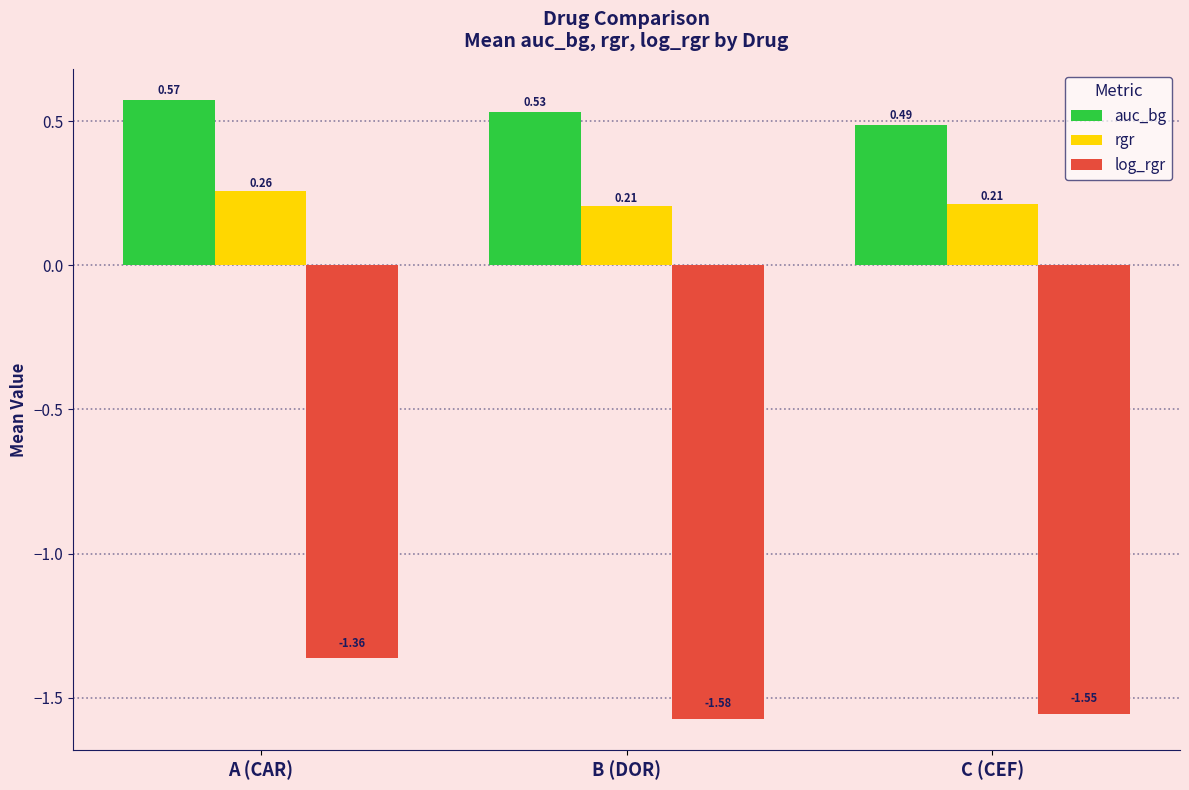

Which series changed the most between A (CAR) and C (CEF)?

log_rgr